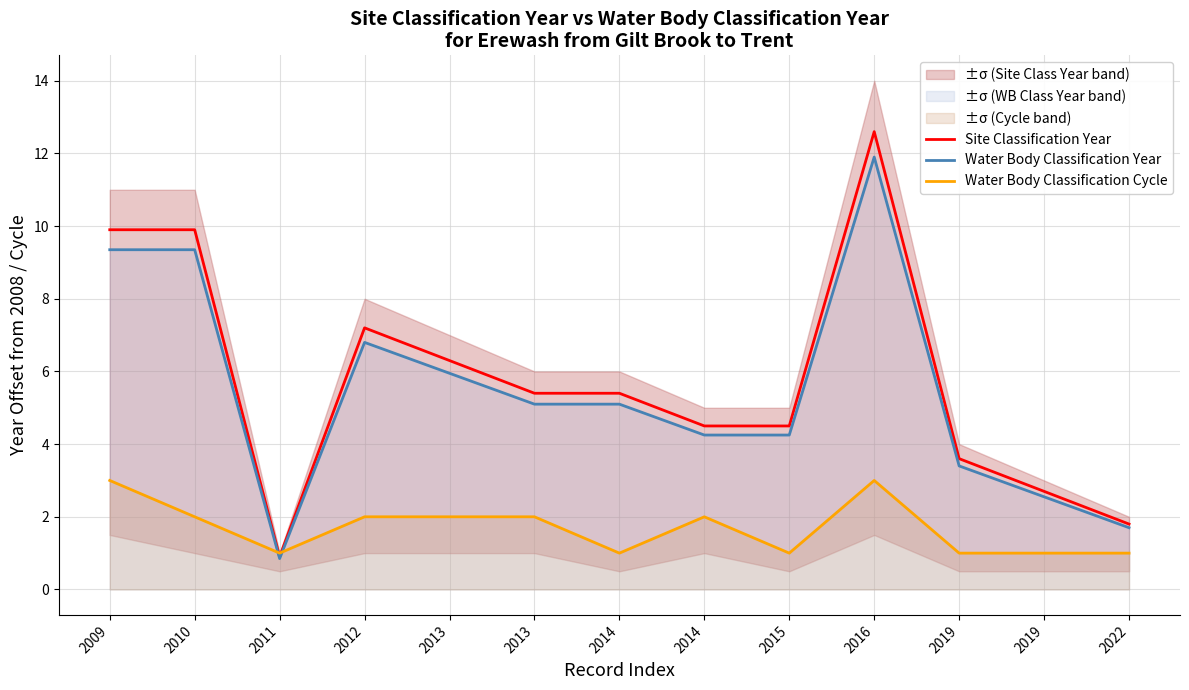

Where is Water Body Classification Cycle nearest to the value 2?

2010